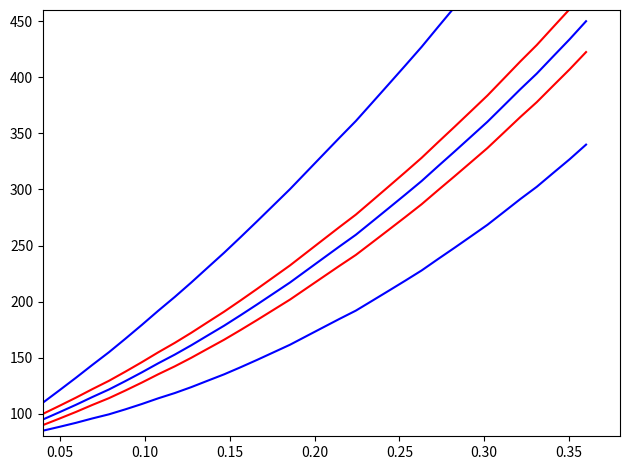

How many categories are shown in the chart?

34